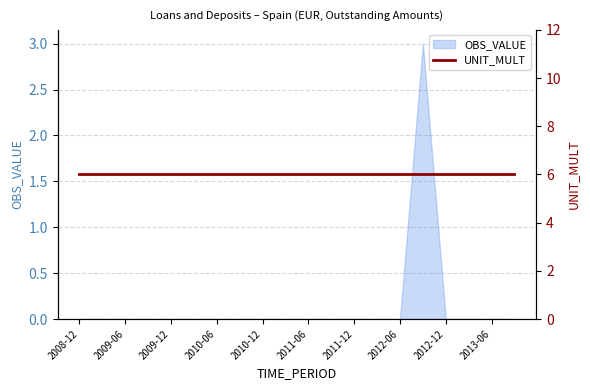

Reading left to right, extract all data points from this chart.

2008-12=0	2009-03=0	2009-06=0	2009-09=0	2009-12=0	2010-03=0	2010-06=0	2010-09=0	2010-12=0	2011-03=0	2011-06=0	2011-09=0	2011-12=0	2012-03=0	2012-06=0	2012-09=3	2012-12=0	2013-03=0	2013-06=0	2013-09=0